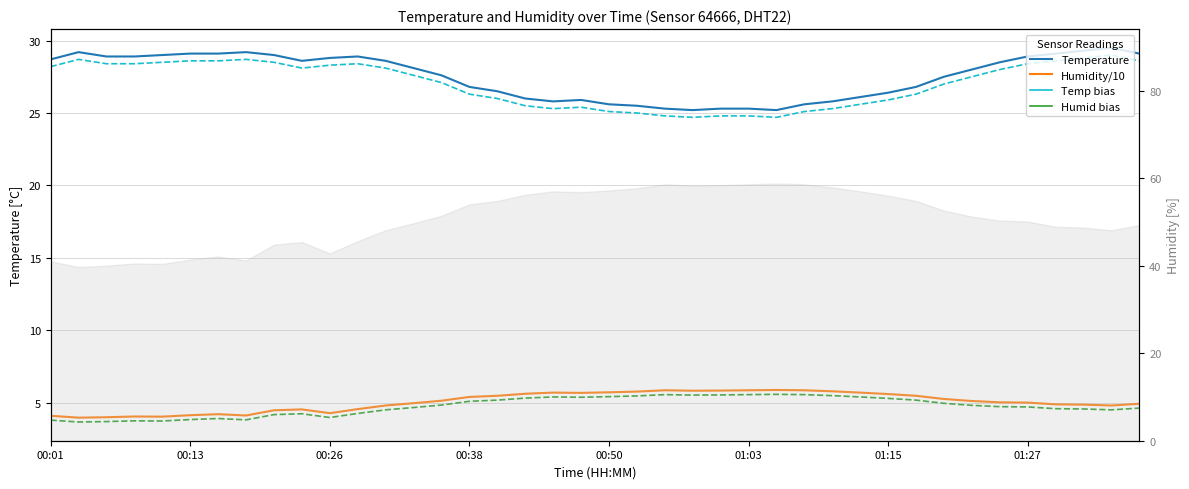

At 21, list the series in order from largest to smallest.

Temperature (solid), Temperature (bias), Humidity/10 (solid), Humidity/10 (bias)